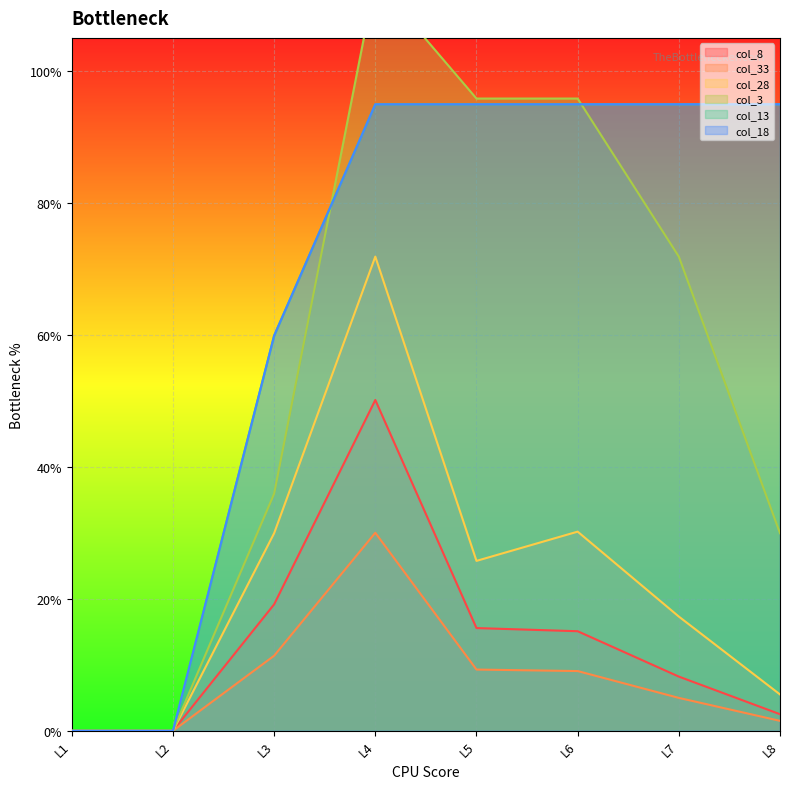

Which label corresponds to the smallest value in the chart?

L1